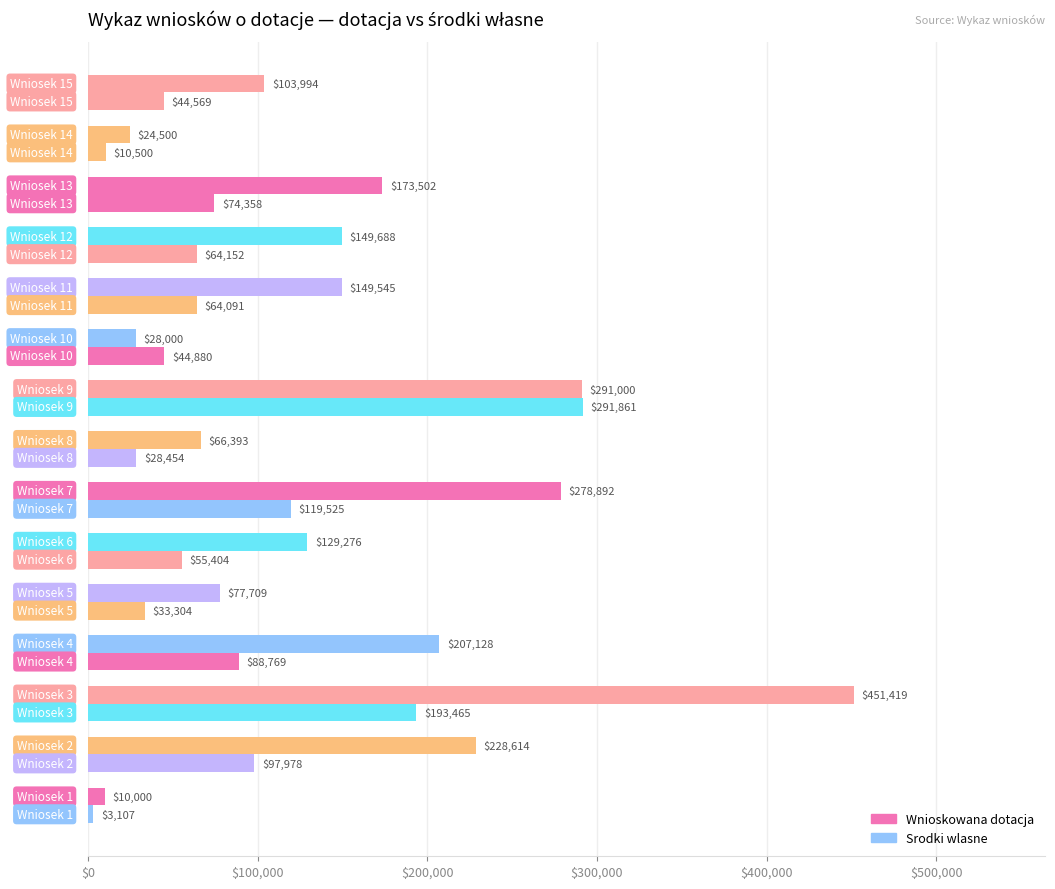

Count the number of data series in this chart.

2